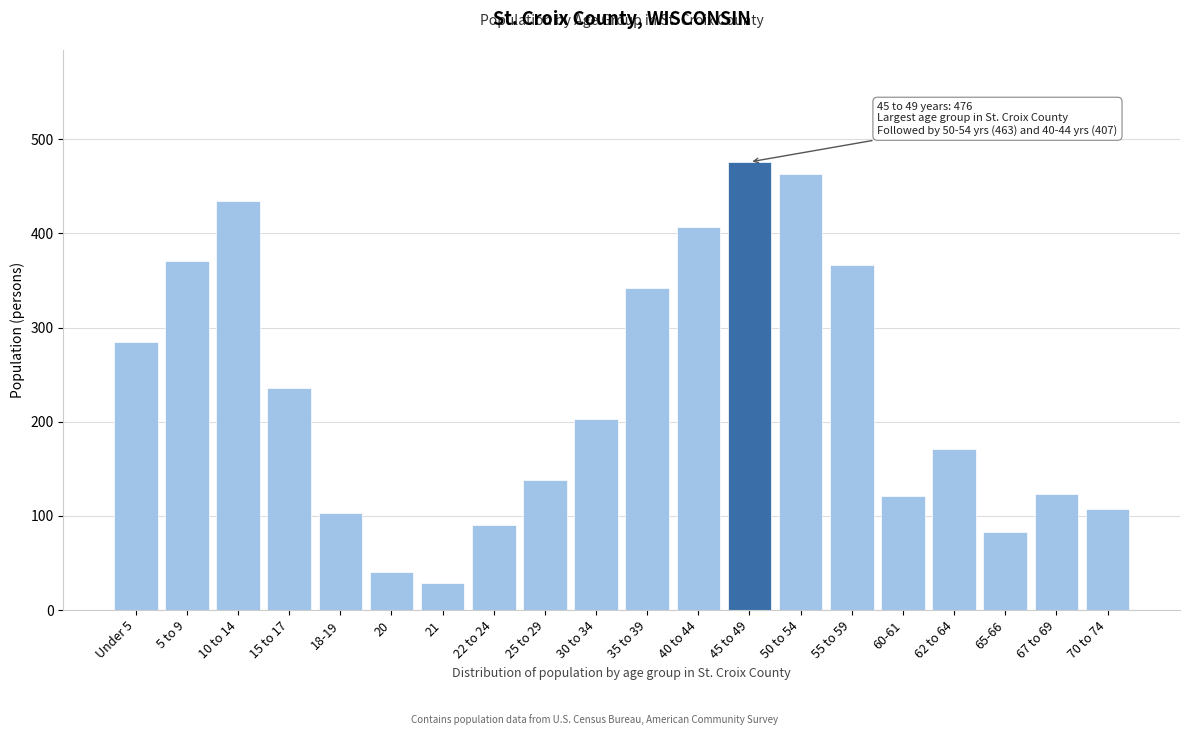

The chart shows a value of 463 at 50 to 54. True or false?

True